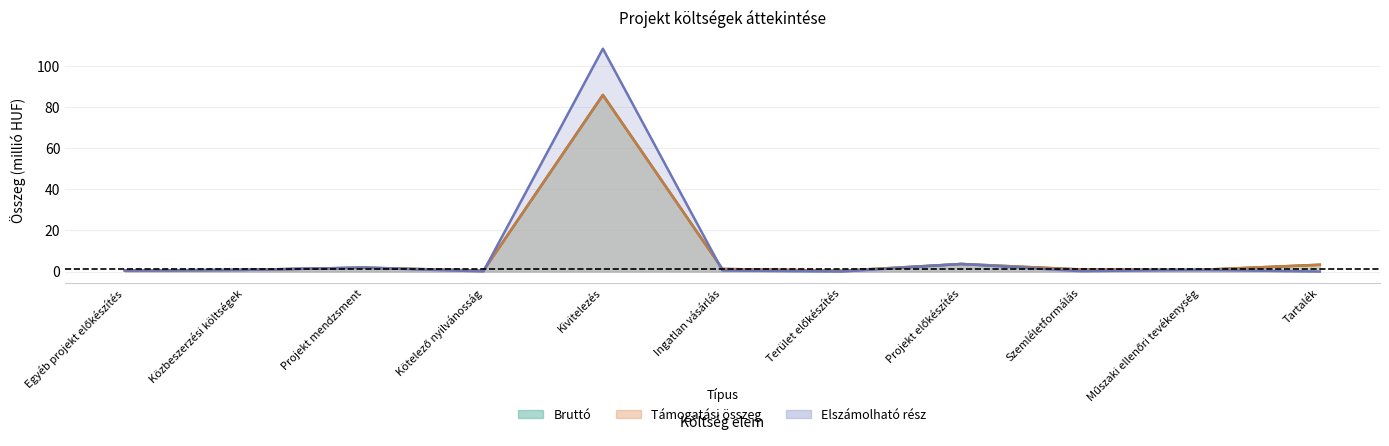

Reading left to right, transcribe all the data shown in this chart.

Támogatási összeg: Egyéb projekt előkészítés=0.5	Közbeszerzési költségek=0.8	Projekt mendzsment=1.9	Kötelező nyilvánosság=0.4	Kivitelezés=85.9	Ingatlan vásárlás=1.3	Terület előkészítés=0.4	Projekt előkészítés=3.7	Szemléletformálás=1.0	Műszaki ellenőri tevékenység=0.8	Tartalék=3.3
Bruttó: Egyéb projekt előkészítés=0.5	Közbeszerzési költségek=0.8	Projekt mendzsment=1.9	Kötelező nyilvánosság=0.4	Kivitelezés=85.9	Ingatlan vásárlás=1.3	Terület előkészítés=0.4	Projekt előkészítés=3.7	Szemléletformálás=1.0	Műszaki ellenőri tevékenység=0.8	Tartalék=3.3
Elszámolható rész: Egyéb projekt előkészítés=0.5	Közbeszerzési költségek=0.8	Projekt mendzsment=1.9	Kötelező nyilvánosság=0.1	Kivitelezés=108.3	Ingatlan vásárlás=0.5	Terület előkészítés=0.0	Projekt előkészítés=3.7	Szemléletformálás=0.2	Műszaki ellenőri tevékenység=0.8	Tartalék=0.0